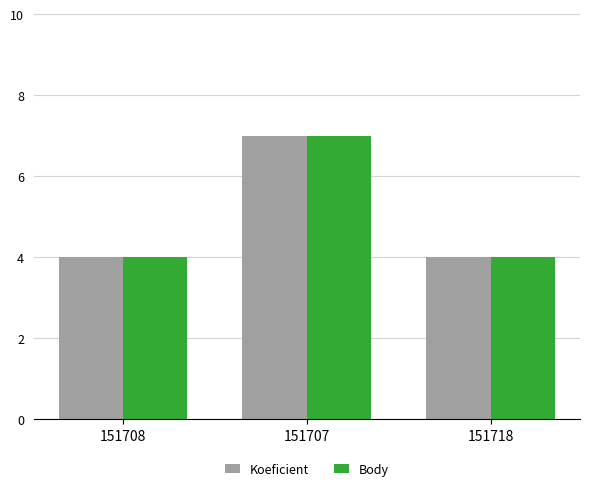

True or false: Body has a value of 4 at 151708.

True